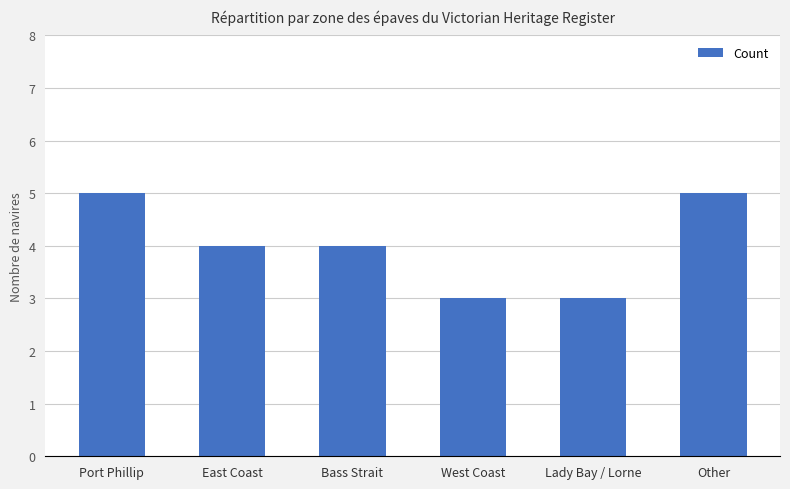

What is the greatest value displayed?

5